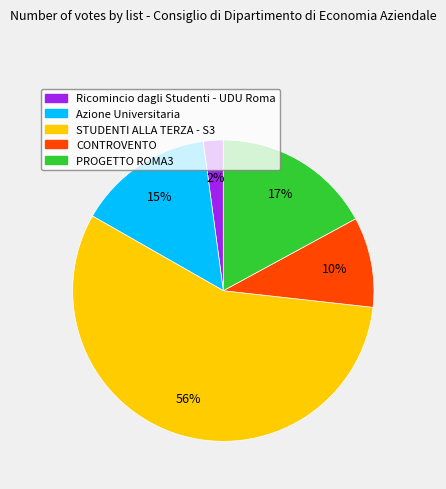

To the nearest percent, what percentage of the pie is Azione Universitaria?

15%